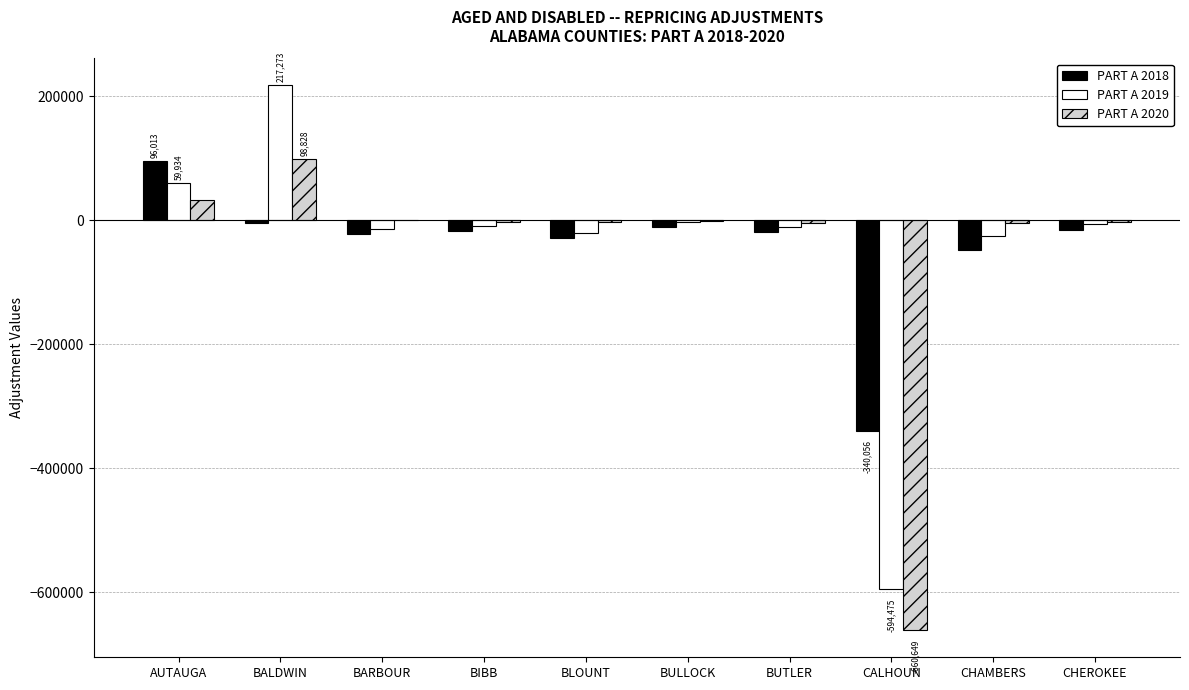

What is the total value across all series at AUTAUGA?

188529.8